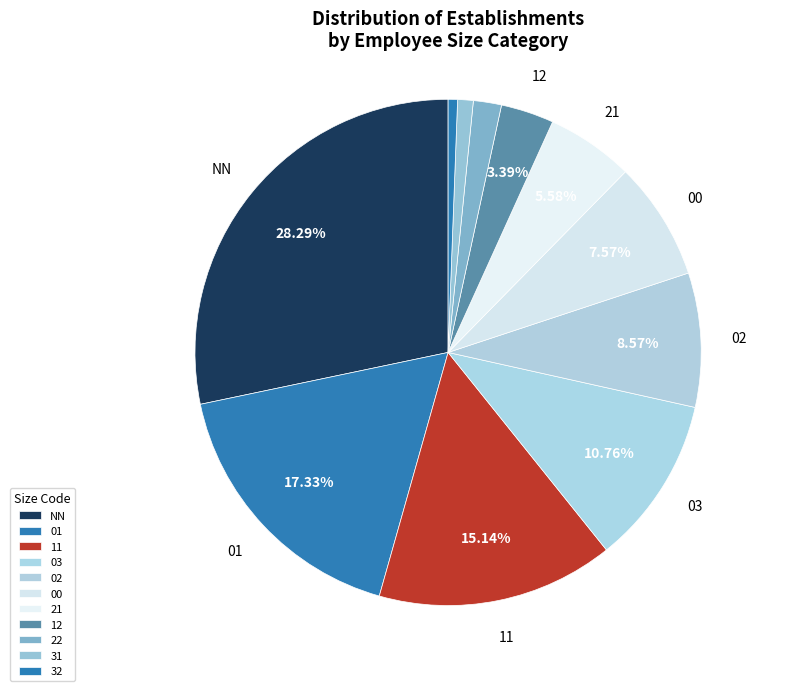

The 22 slice represents 1% of the pie. True or false?

False